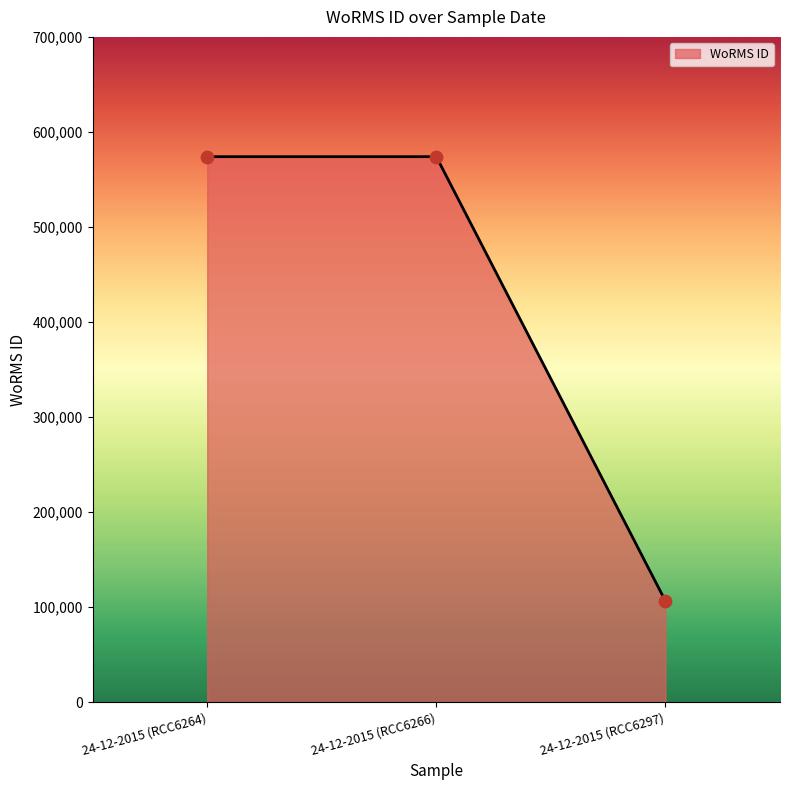

What is the ratio of the value at 24-12-2015 (RCC6297) to the value at 24-12-2015 (RCC6264)?

0.2